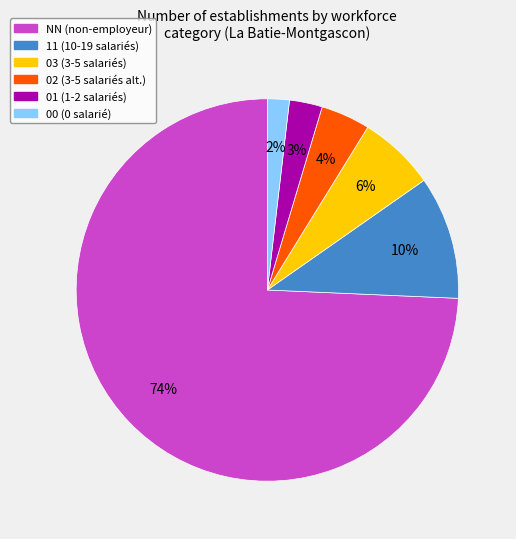

Does any single category account for the majority?

Yes